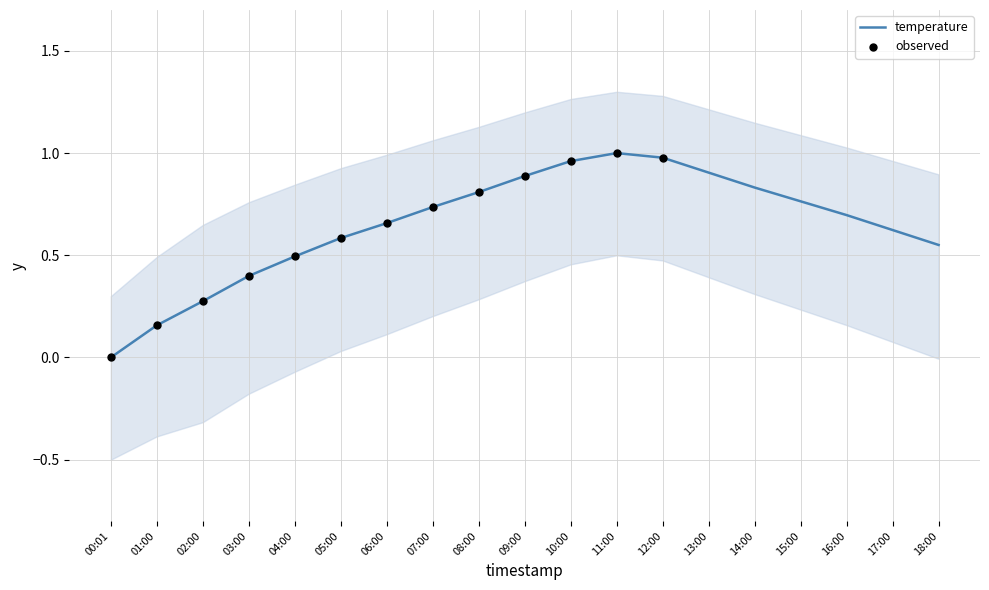

What is the change in value from 03:00 to 13:00?

+0.5